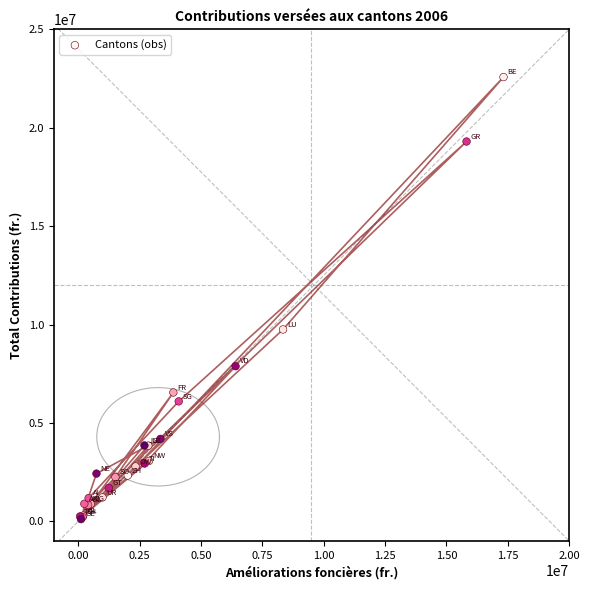

What Y value in the scatter plot is closest to 11341710?

9749213